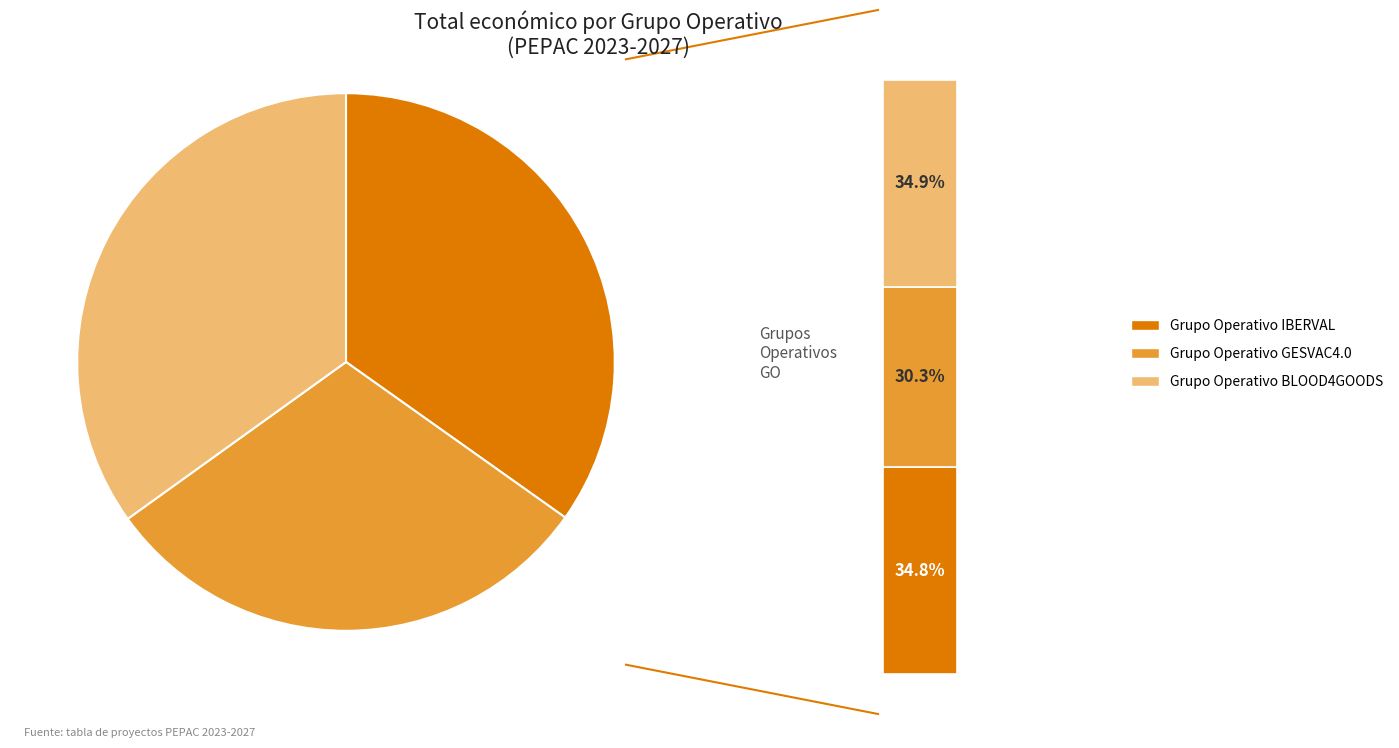

What is the change in value from IBERVAL to GESVAC4.0?

-78241